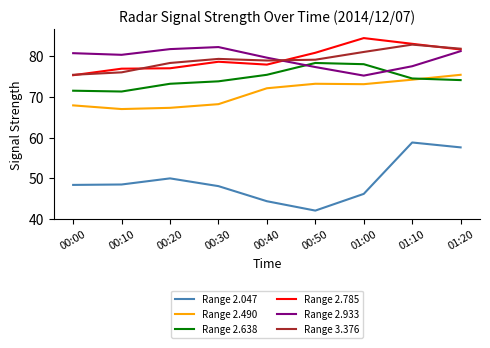

What is the total value across all series at 01:10?

450.8